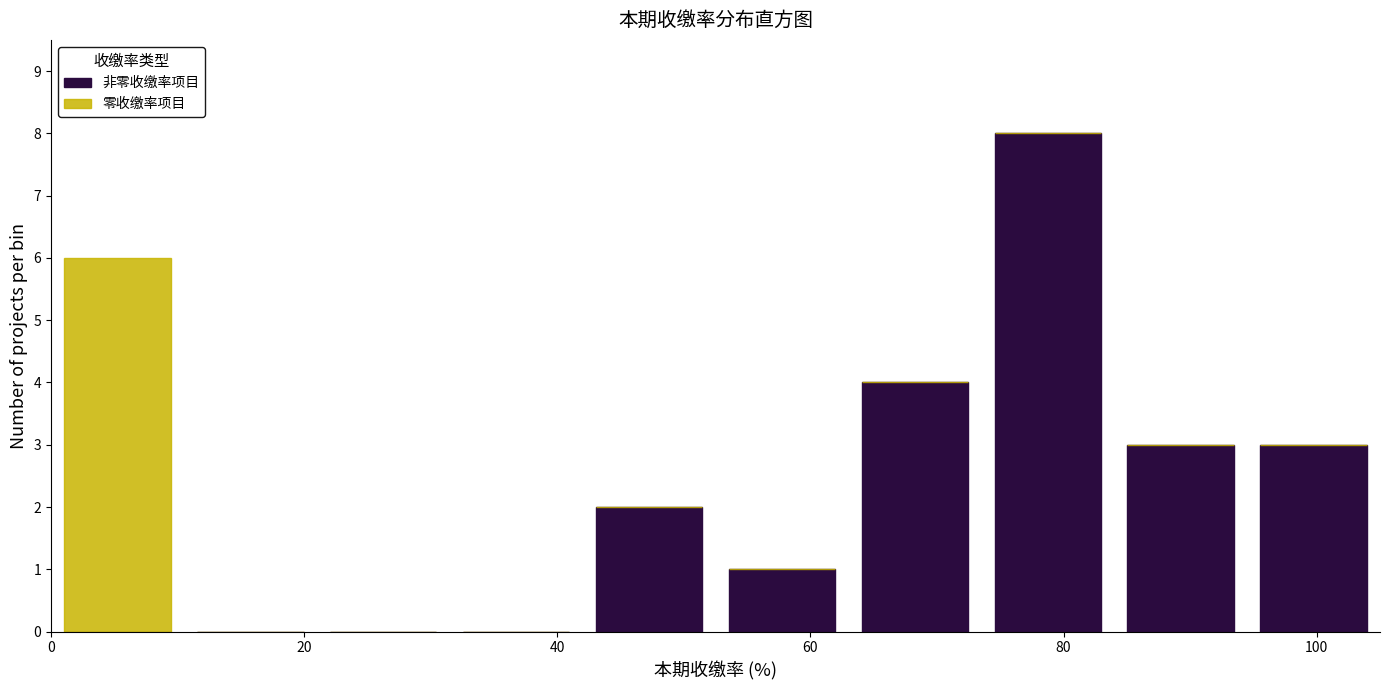

Reading left to right, transcribe this chart: for each stacked bar, give the range it covers on the x-axis and its total height. Neither the bar edges nor the heights are printed on the chart, so give them approximately, as read against the axes.

0.0 to 10.5: 6
10.5 to 21.0: 0
21.0 to 31.5: 0
31.5 to 42.0: 0
42.0 to 52.5: 2
52.5 to 63.0: 1
63.0 to 73.5: 4
73.5 to 84.0: 8
84.0 to 94.5: 3
94.5 to 105.0: 3